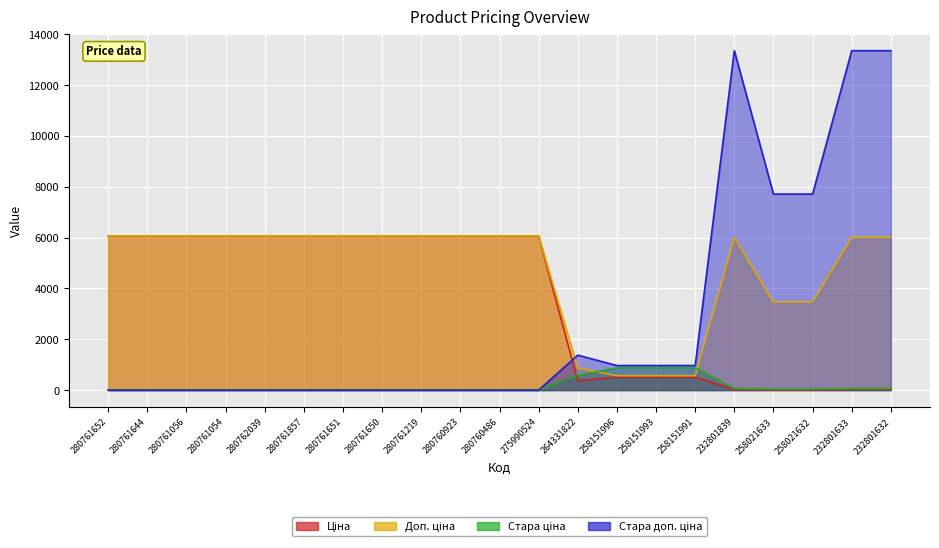

Is it true that Ціна equals 37.8 at 232801632?

False